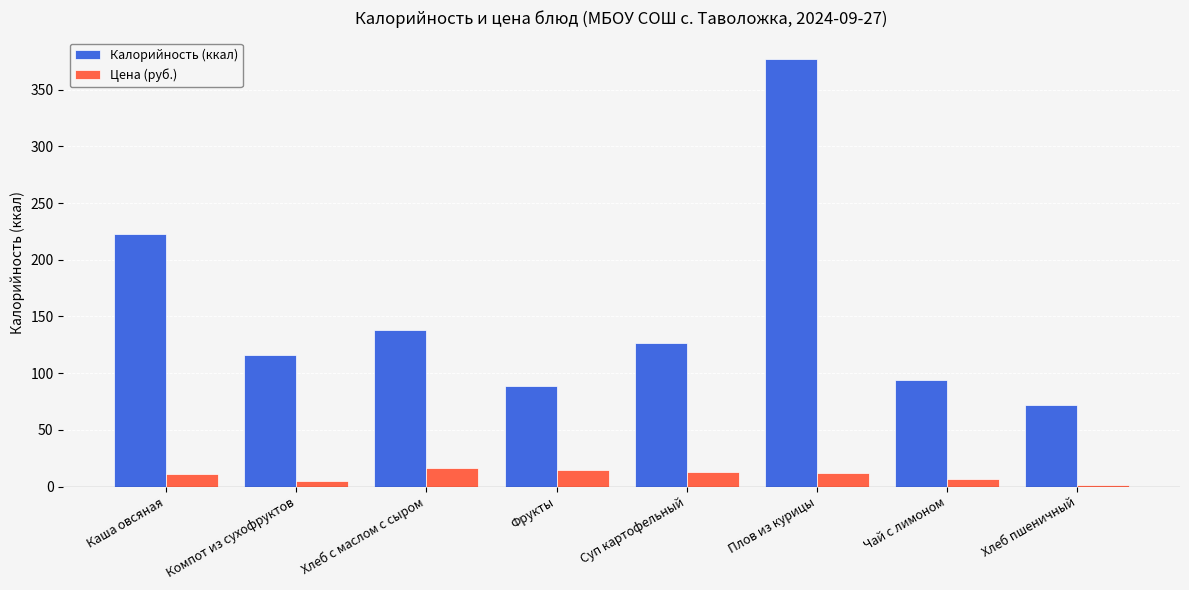

What is the label of the 7th bar from the right?

Компот из сухофруктов